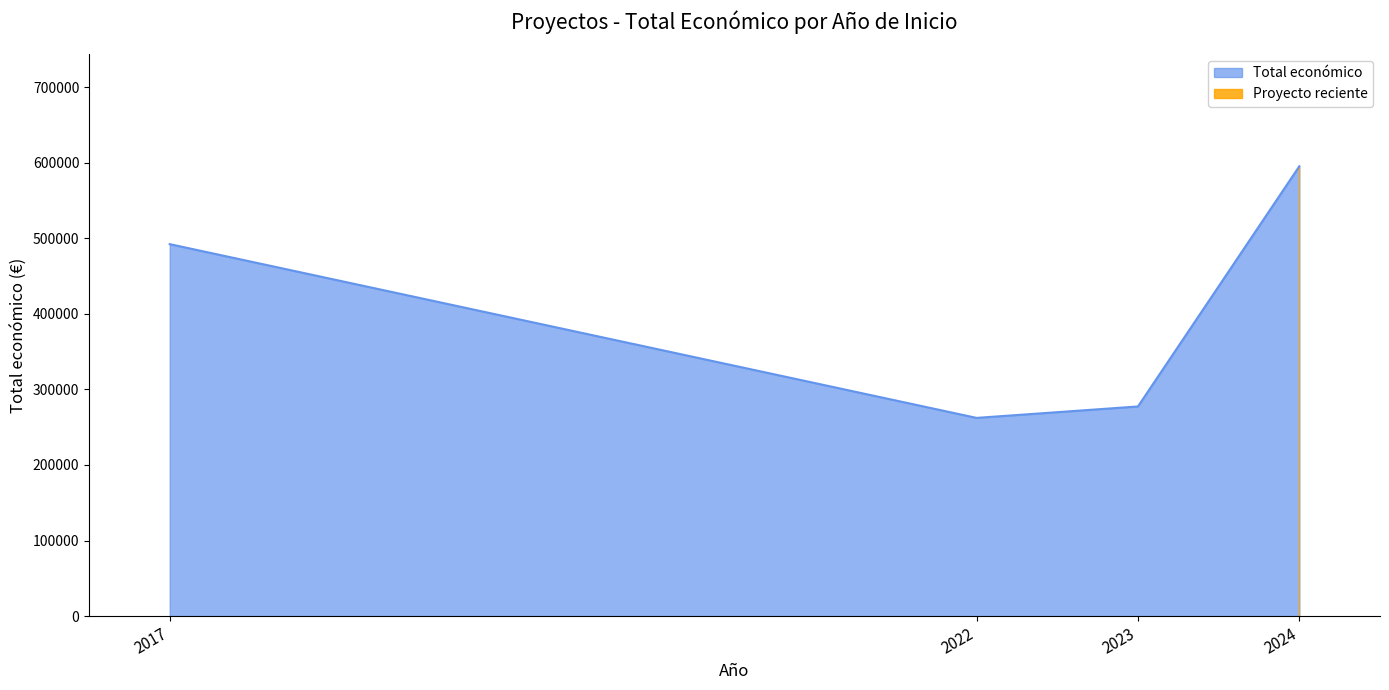

How many lines are shown in the chart?

1